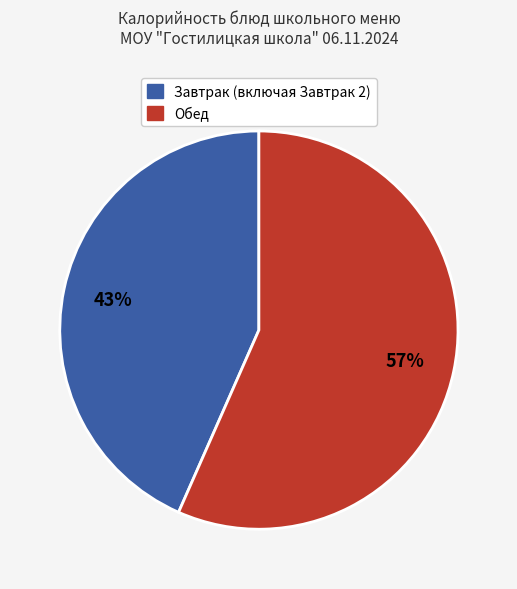

What is the largest slice in the pie chart?

Обед